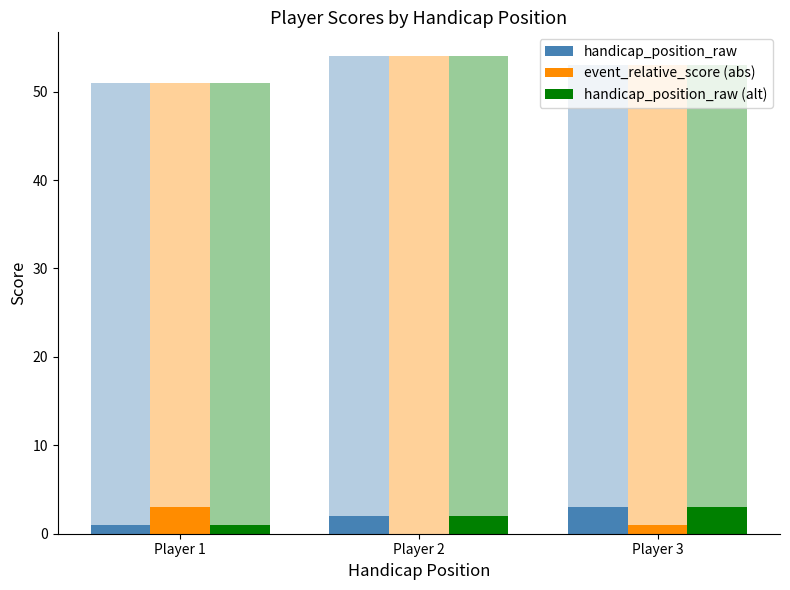

Reading left to right, list all the values displayed in this chart.

handicap_position_raw: Player 1=1	Player 2=2	Player 3=3
event_relative_score (abs): Player 1=3	Player 2=0	Player 3=1
handicap_position_raw (alt): Player 1=1	Player 2=2	Player 3=3